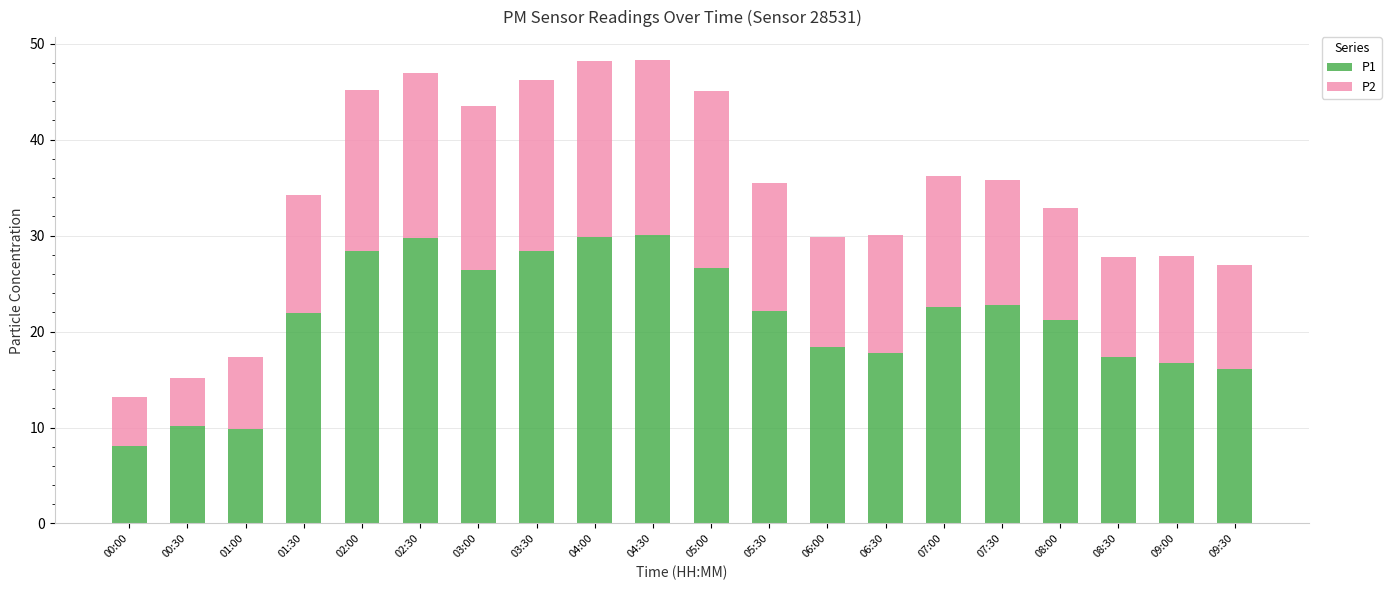

How many bars are there in total?

20